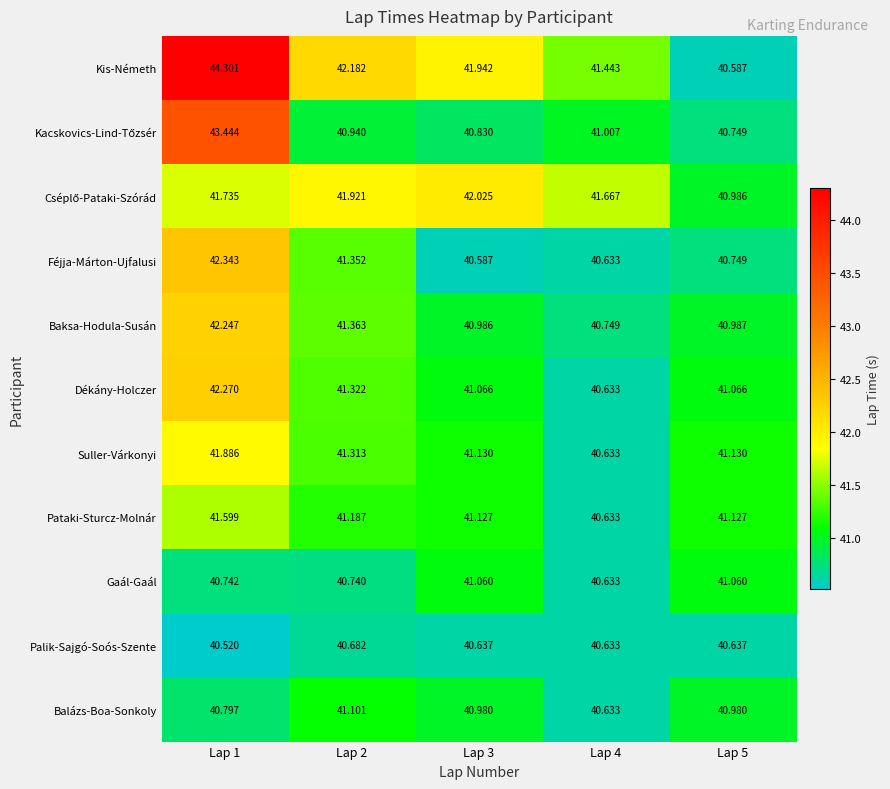

Is the value of Gaál-Gaál at Lap 5 greater than the value of Palik-Sajgó-Soós-Szente at Lap 2?

Yes